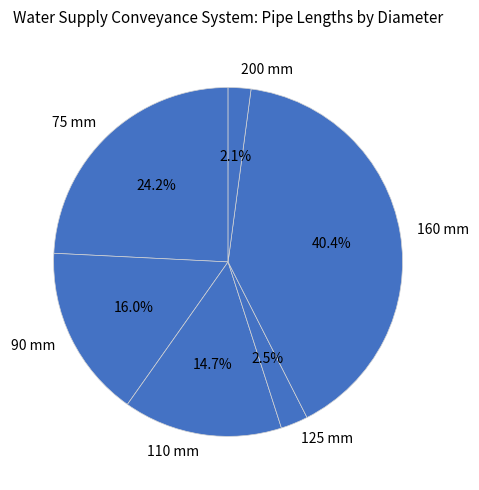

The 110 mm slice represents 5% of the pie. True or false?

False